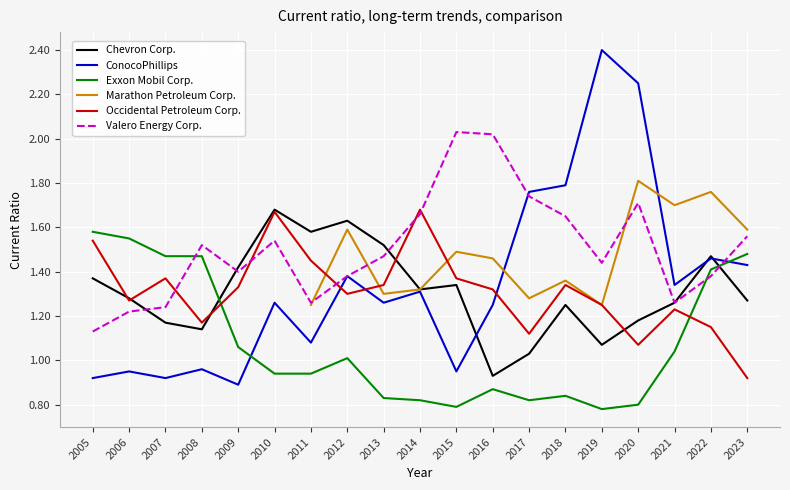

What is the value of the Marathon Petroleum Corp. point at the 17th from the left?

1.7